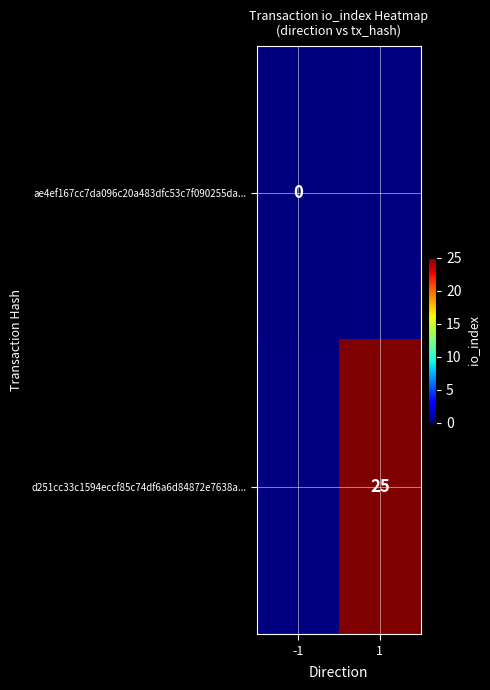

At how many categories does at least one series exceed 6?

1